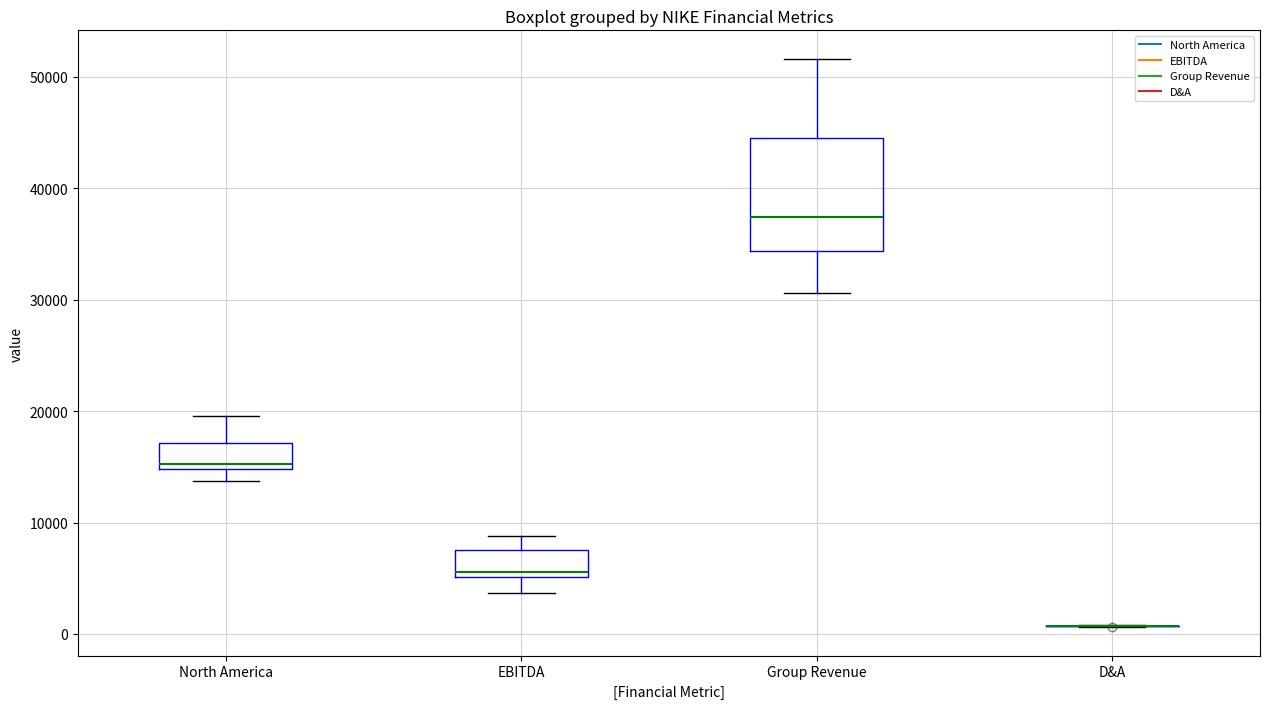

Comparing the boxes themselves (not the whiskers), which one is the tallest?

Group Revenue